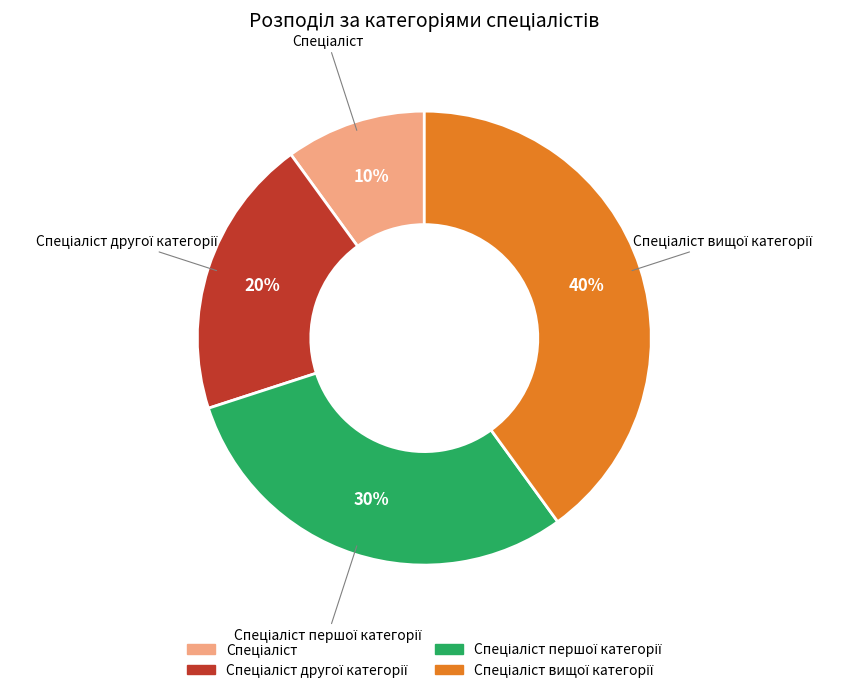

How many slices are in this pie chart?

4